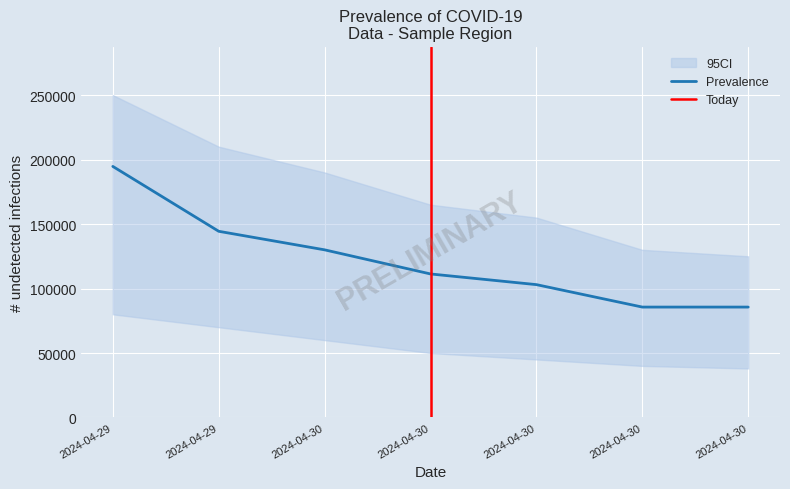

At which label is the value closest to 140156?

2024-04-29